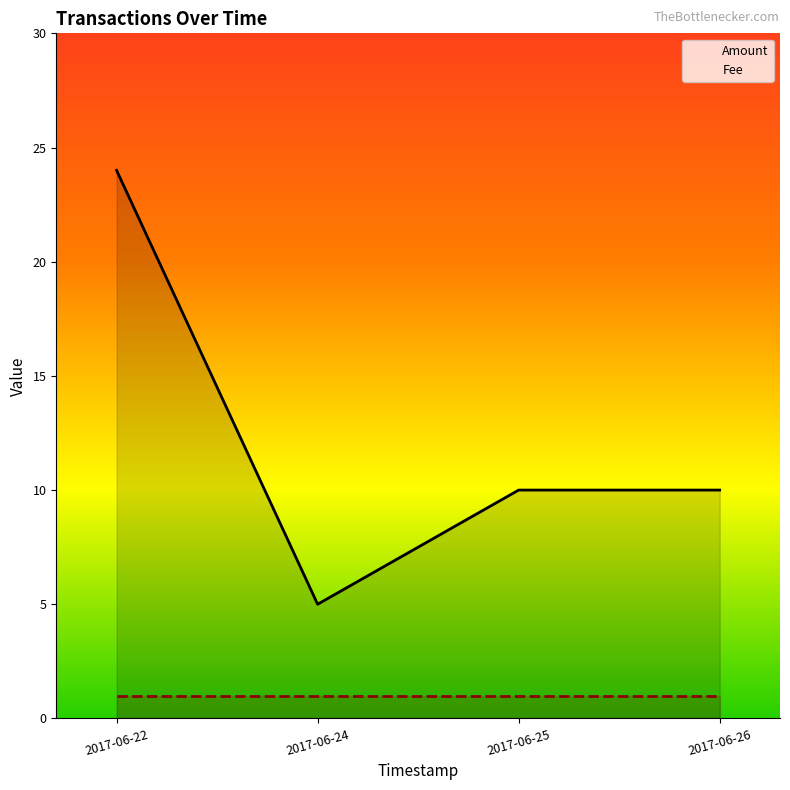

Rank the categories by value from lowest to highest.

2017-06-24, 2017-06-25, 2017-06-26, 2017-06-22